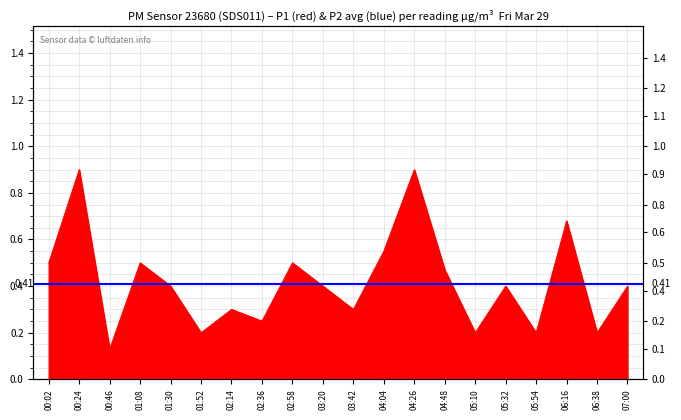

Which has a higher value, 04:04 or 04:26?

04:26